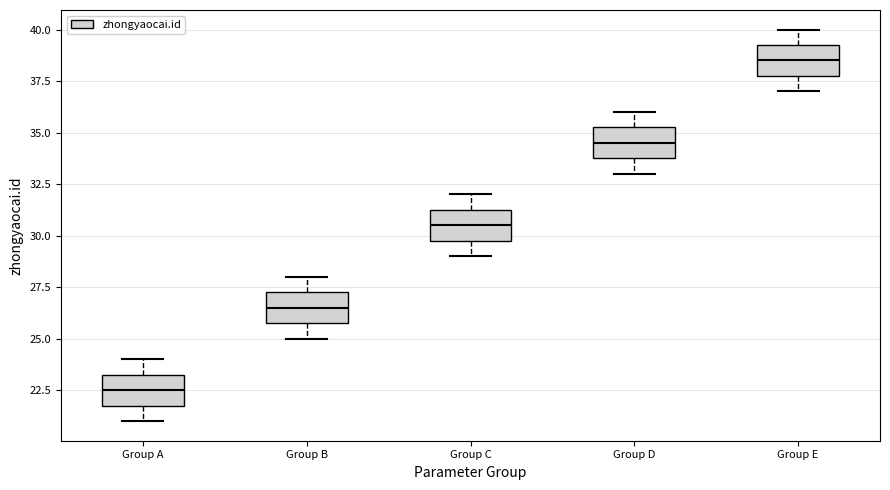

Which box has the lowest median line?

Group A